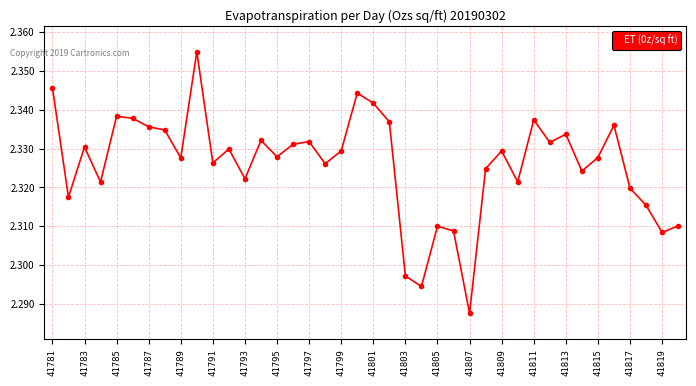

What is the sum of all values?

93.0